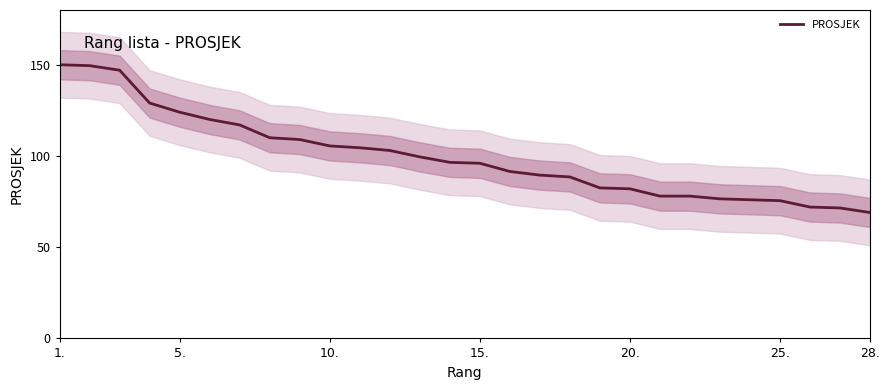

What is the value of the 26th point from the left?

72.0